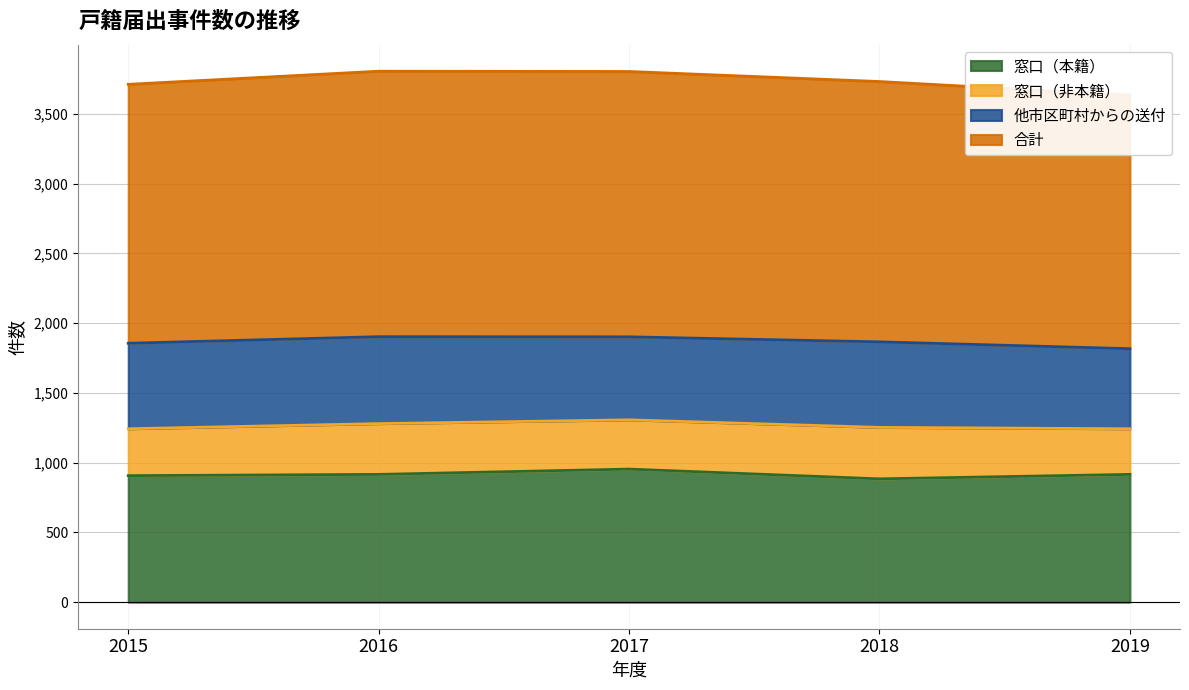

True or false: 合計 and 窓口（本籍） intersect in this chart.

False